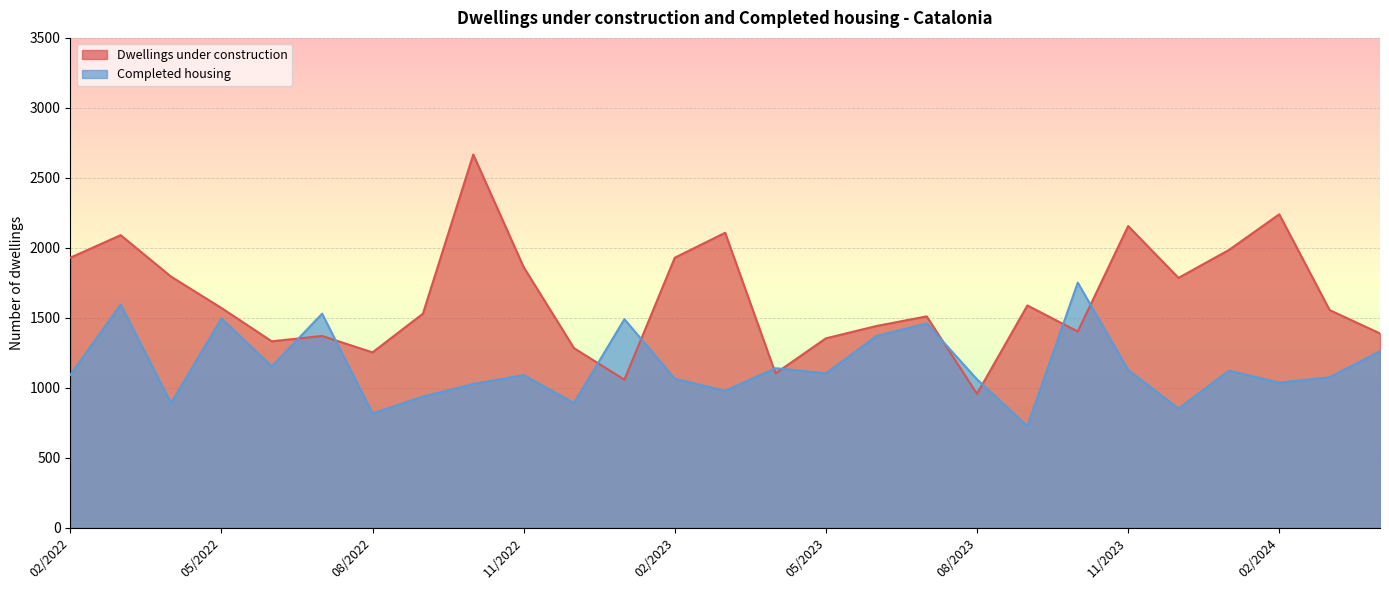

What is the greatest value displayed?

2667